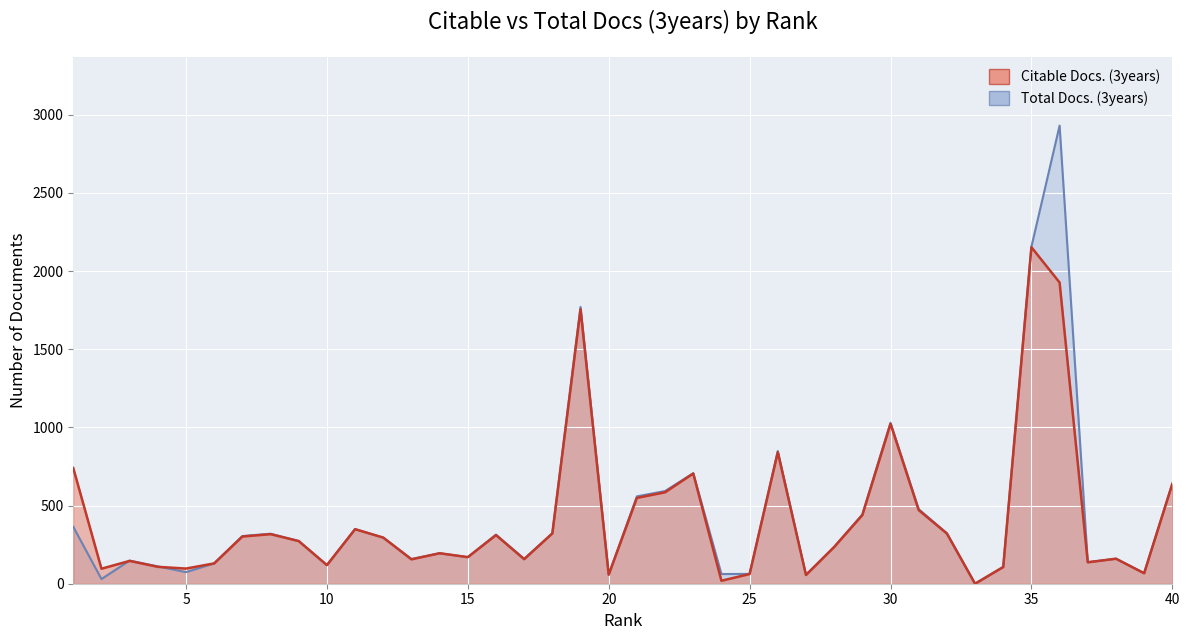

Which category has the highest value in the Citable Docs. (3years) series?

35